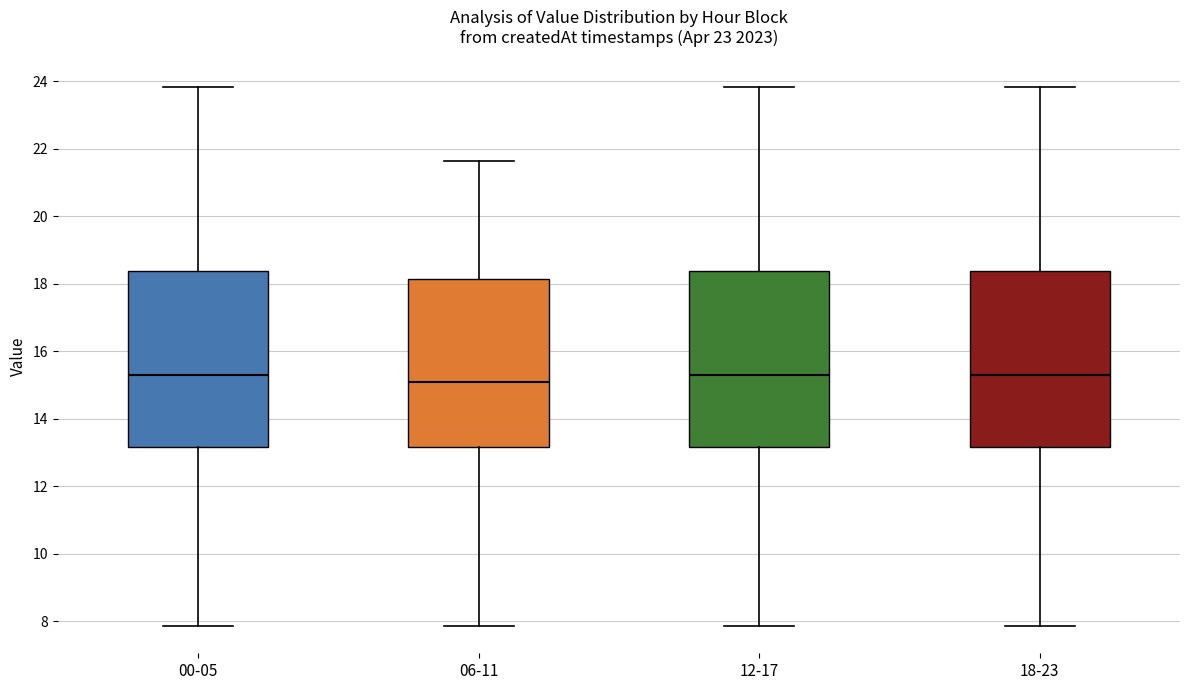

Where does the lower whisker of the box for 12-17 end on the y-axis? The values are not printed on the chart, so give them approximately, as read against the axis.

7.8